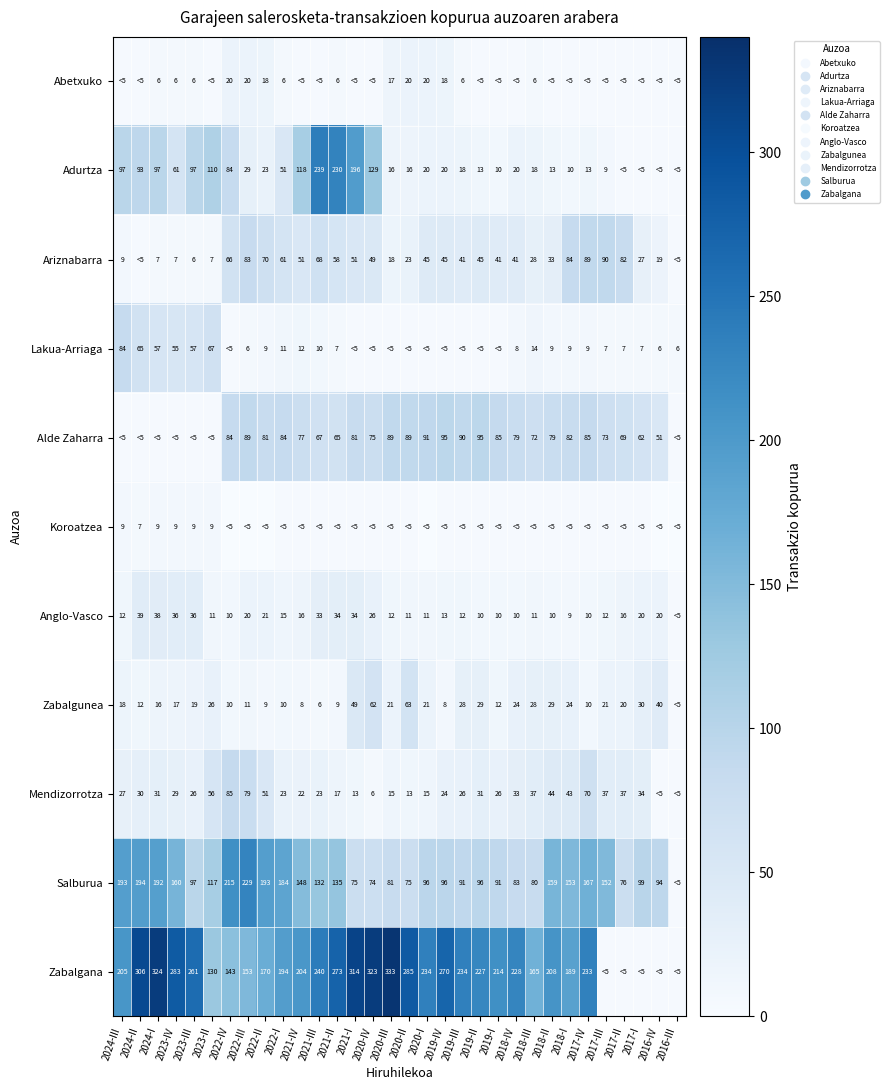

At 2017-II, list the series in order from smallest to largest.

Abetxuko, Adurtza, Koroatzea, Zabalgana, Lakua-Arriaga, Anglo-Vasco, Zabalgunea, Mendizorrotza, Alde Zaharra, Salburua, Ariznabarra